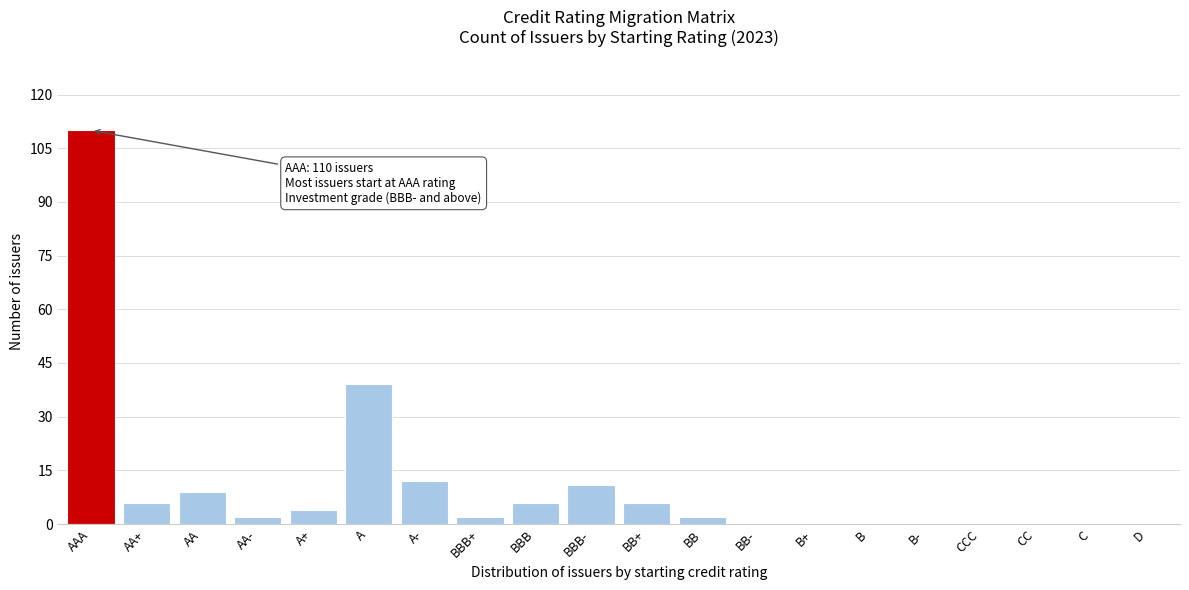

Reading left to right, list all the values displayed in this chart.

AAA=110	AA+=6	AA=9	AA-=2	A+=4	A=39	A-=12	BBB+=2	BBB=6	BBB-=11	BB+=6	BB=2	BB-=0	B+=0	B=0	B-=0	CCC=0	CC=0	C=0	D=0